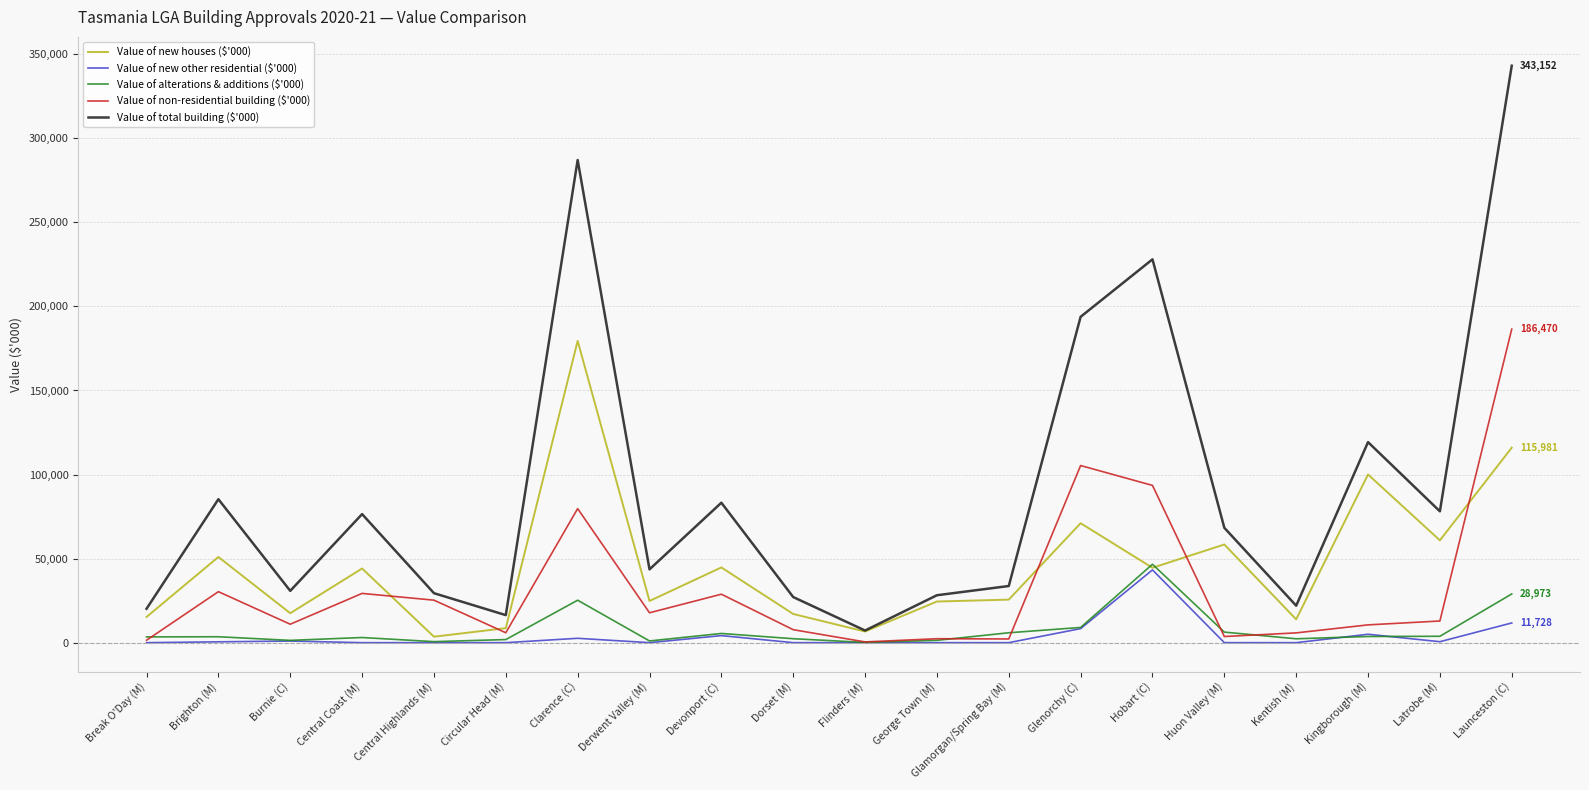

What is the spread (max minus min) of values at Kingborough (M)?

115610.6